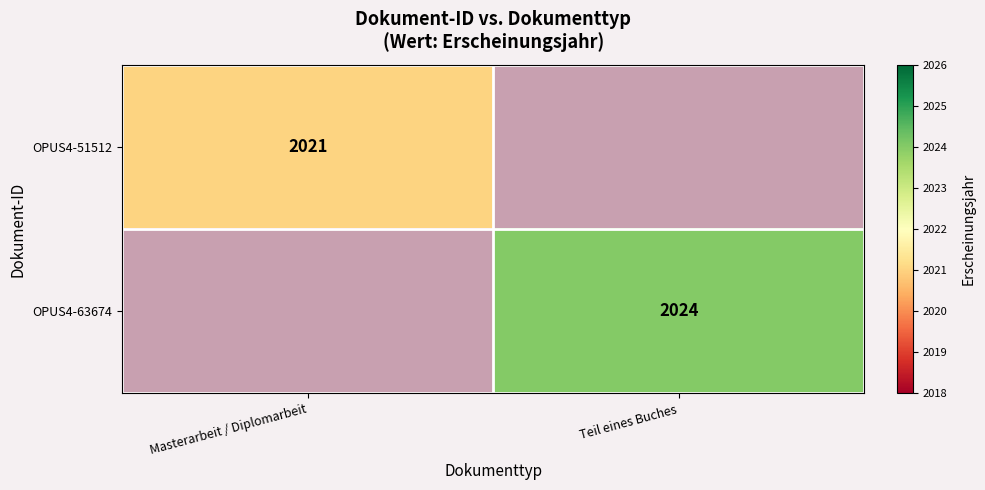

Is the value of OPUS4-51512 at Masterarbeit / Diplomarbeit greater than the value of OPUS4-63674 at Teil eines Buches?

No